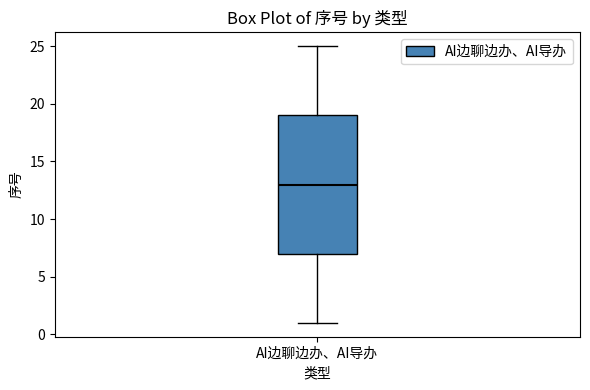

Read this box plot against the y-axis: the position of the median line, the range covered by the box, and the ends of both whiskers. The values are not printed on the chart, so give them approximately, as read against the axis.

median 13, box 7 to 19, whiskers 1 to 25